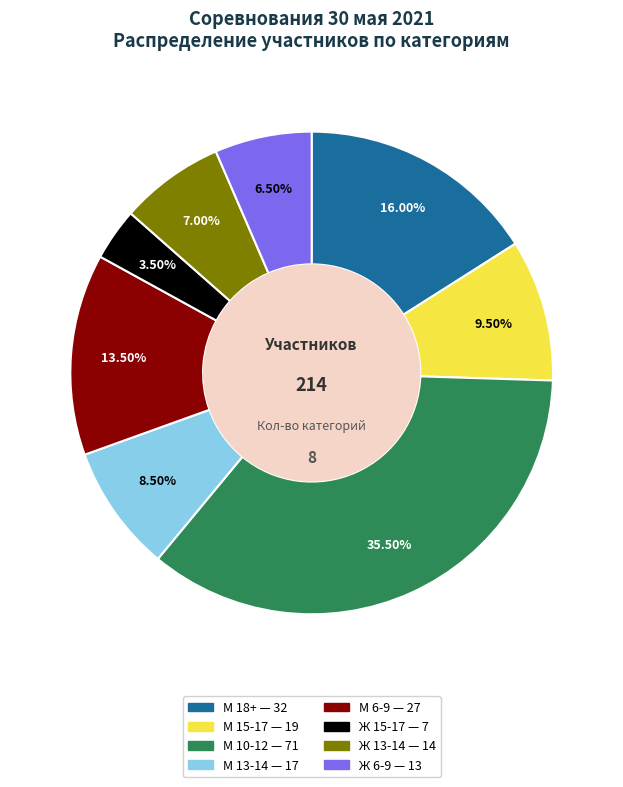

To the nearest percent, what is the average slice percentage?

12%